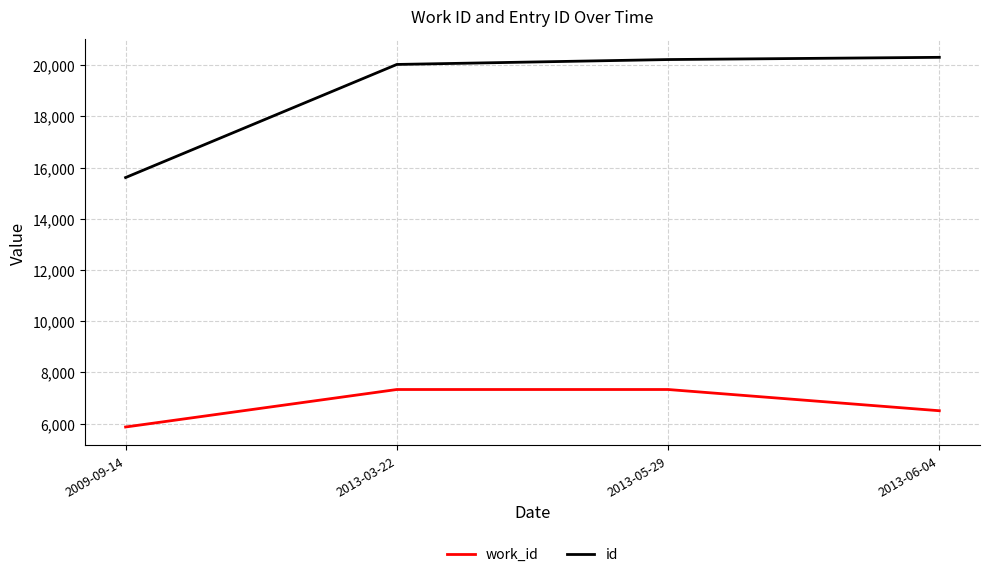

True or false: work_id and id cross at least once.

False